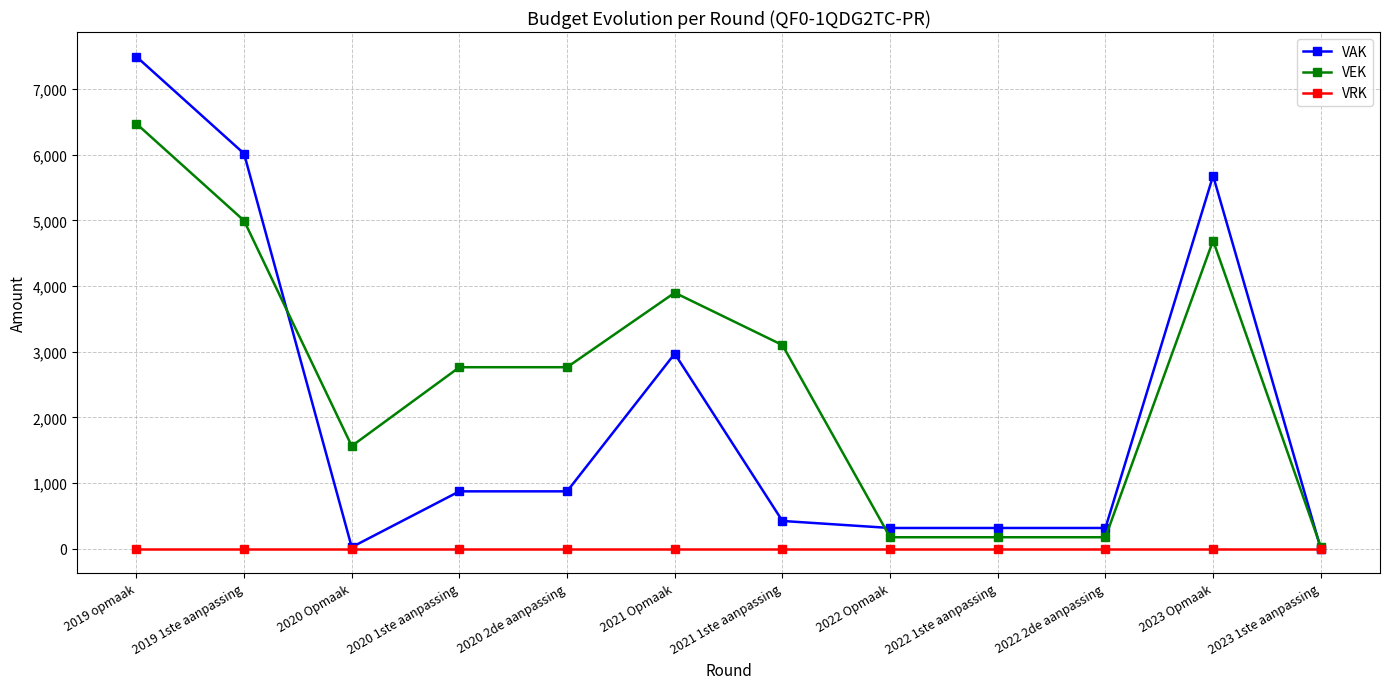

Read the VEK value at 2022 1ste aanpassing, to the nearest 100.

200